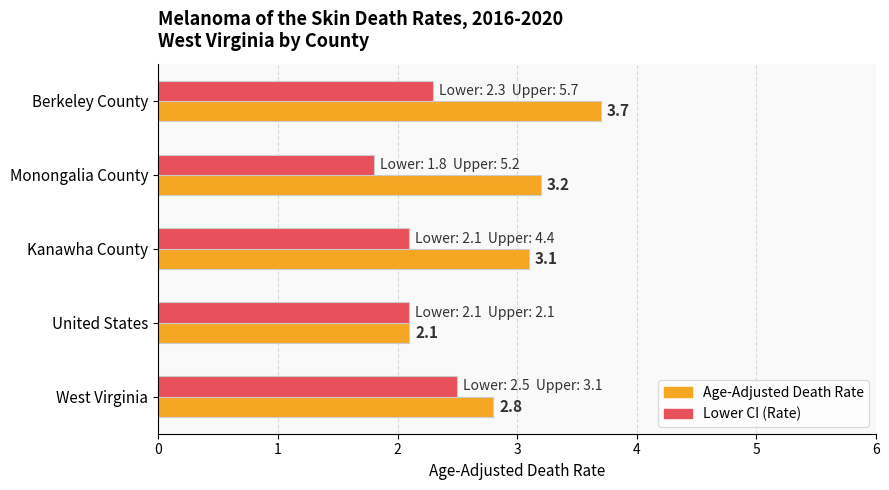

What is the total value across all series at Monongalia County?

5.0